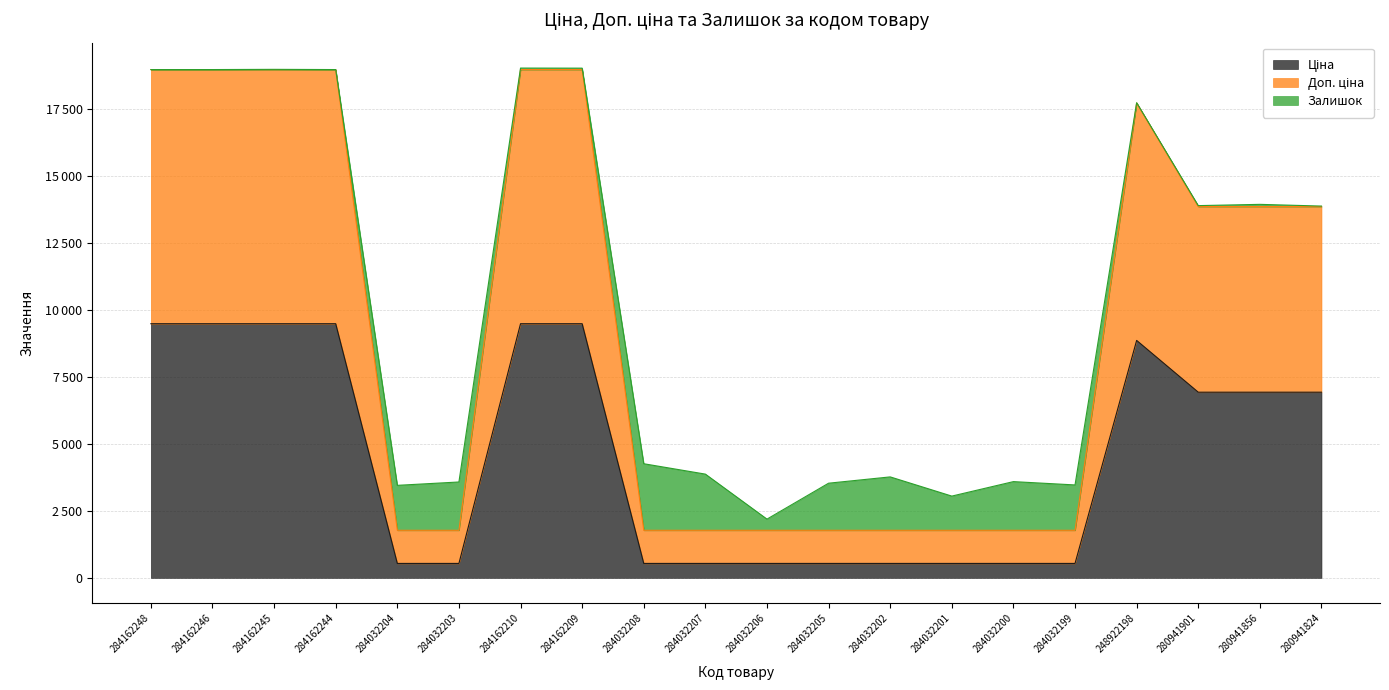

Which category has the lowest value across all series?

284032204